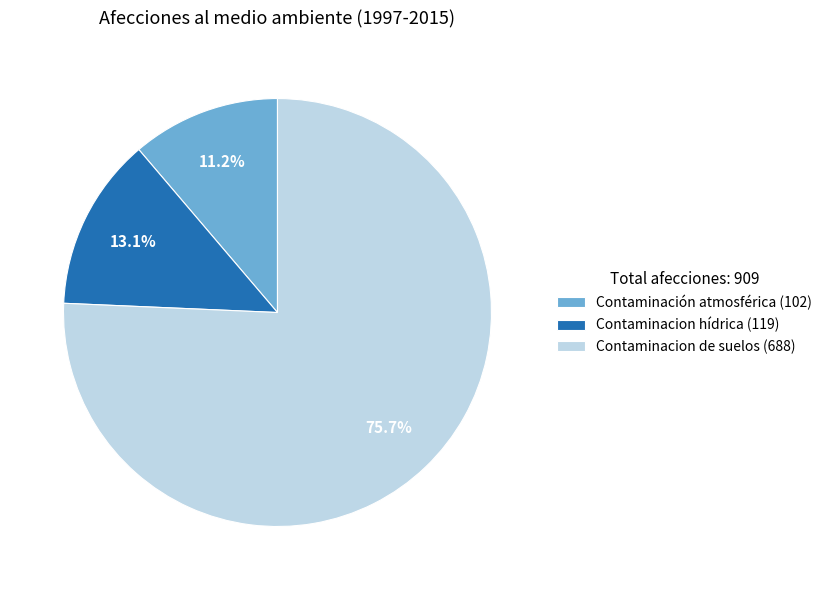

What is the largest slice in the pie chart?

Contaminacion de suelos